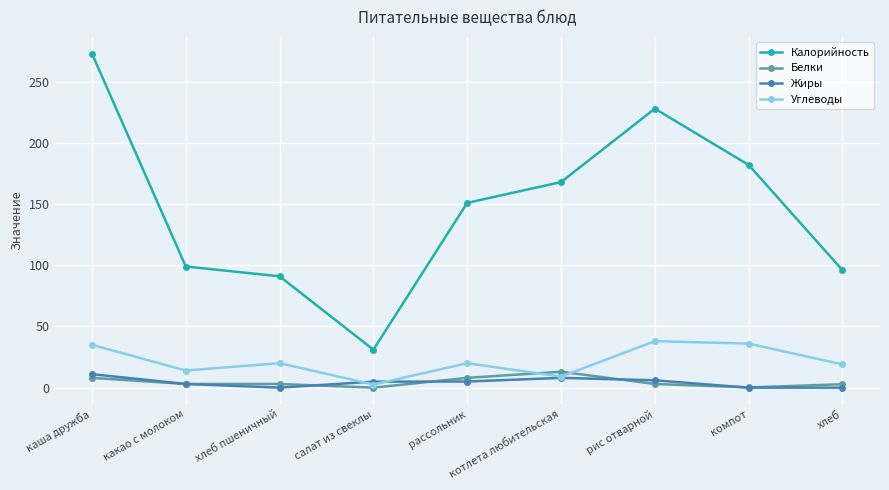

Which series has the widest spread of values?

Калорийность